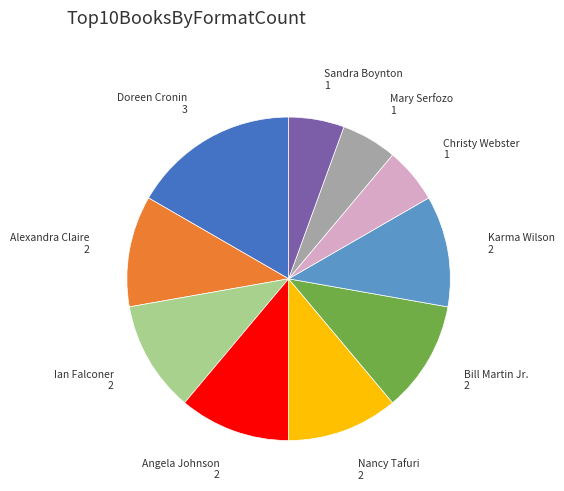

Is there any slice that represents more than half of the pie?

No